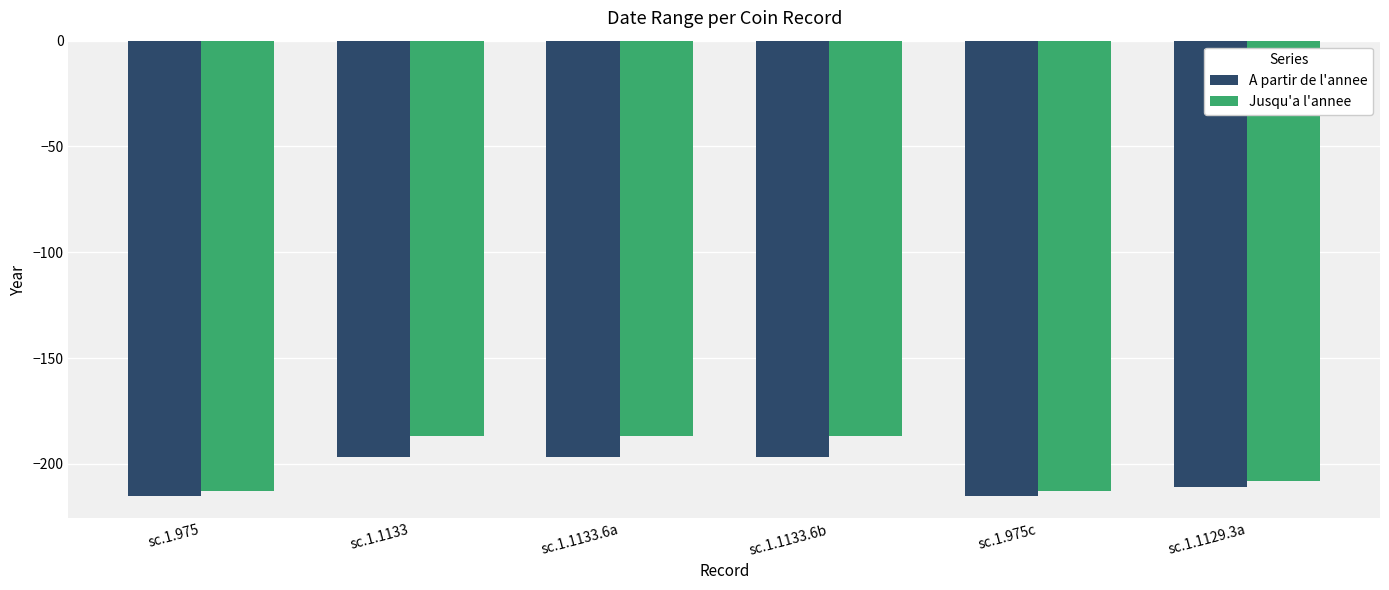

Reading left to right, transcribe all the data shown in this chart.

A partir de l'annee: sc.1.975=-215	sc.1.1133=-197	sc.1.1133.6a=-197	sc.1.1133.6b=-197	sc.1.975c=-215	sc.1.1129.3a=-211
Jusqu'a l'annee: sc.1.975=-213	sc.1.1133=-187	sc.1.1133.6a=-187	sc.1.1133.6b=-187	sc.1.975c=-213	sc.1.1129.3a=-208